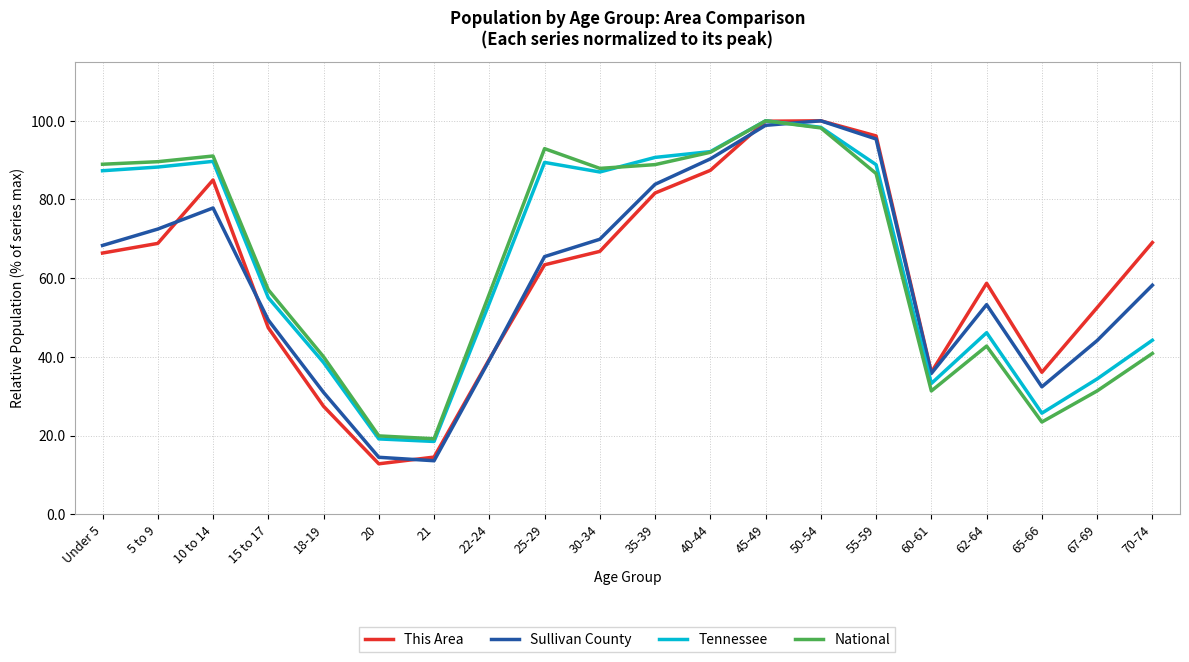

At 15 to 17, list the series in order from largest to smallest.

National, Tennessee, Sullivan County, This Area